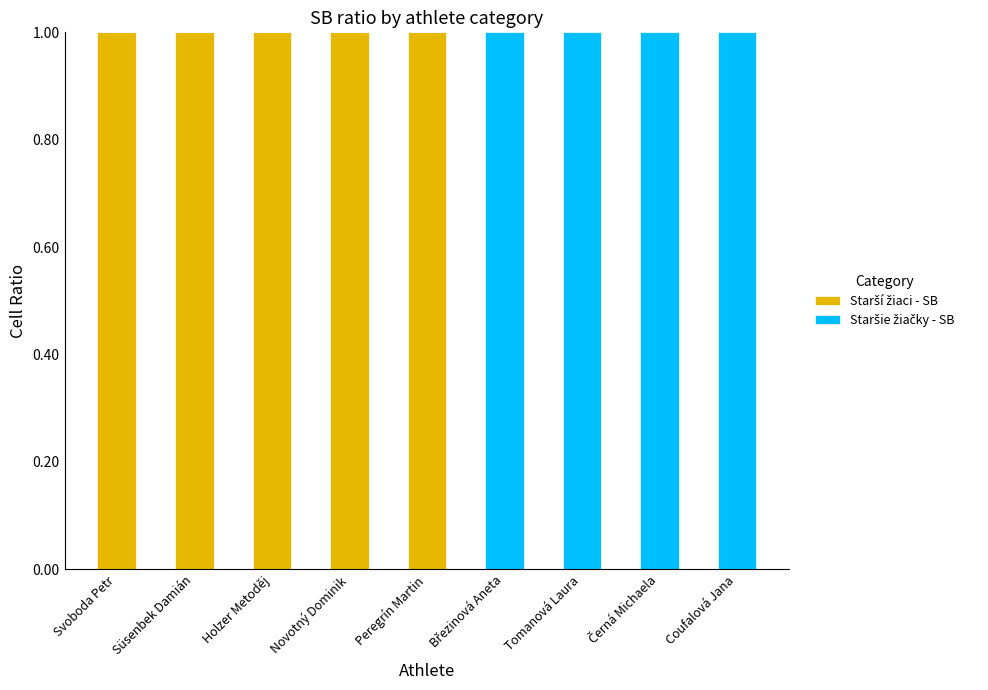

How many distinct data groups are displayed?

2